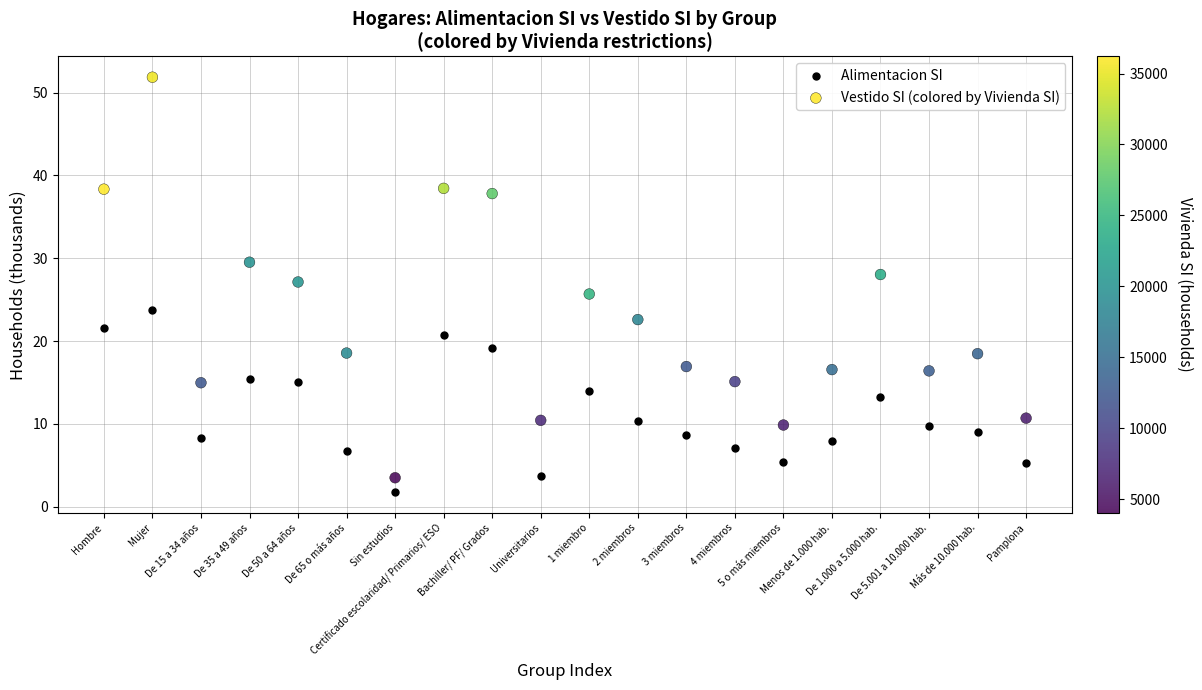

Which series contains the highest Y value?

Vestido SI (colored by Vivienda SI)